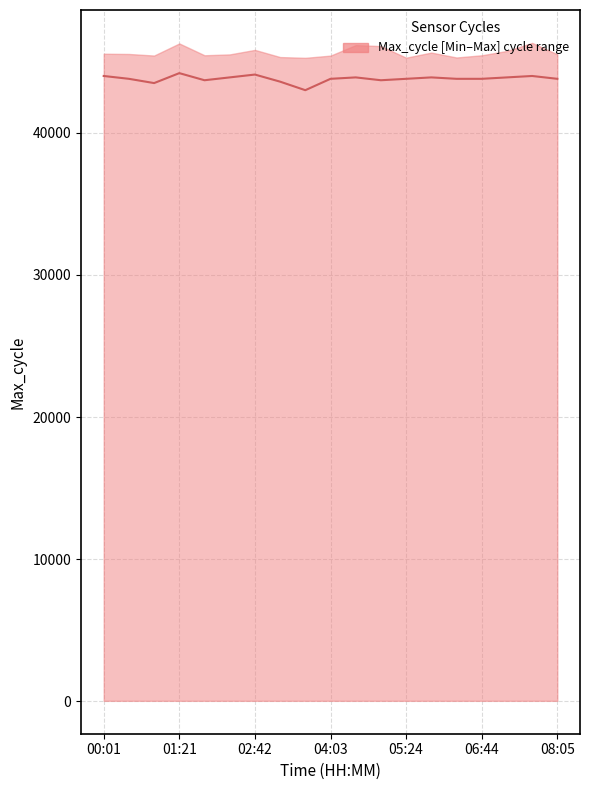

What is the maximum value shown in the chart?

44200